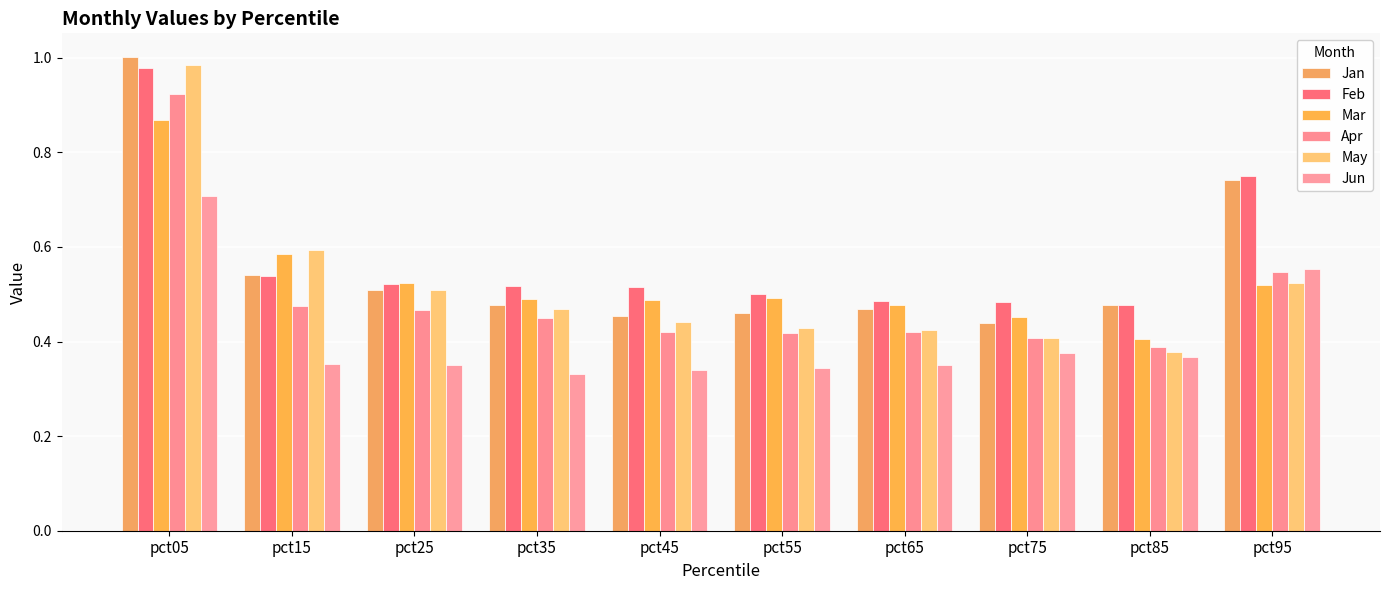

True or false: Jun has a value of 0.2 at pct95.

False